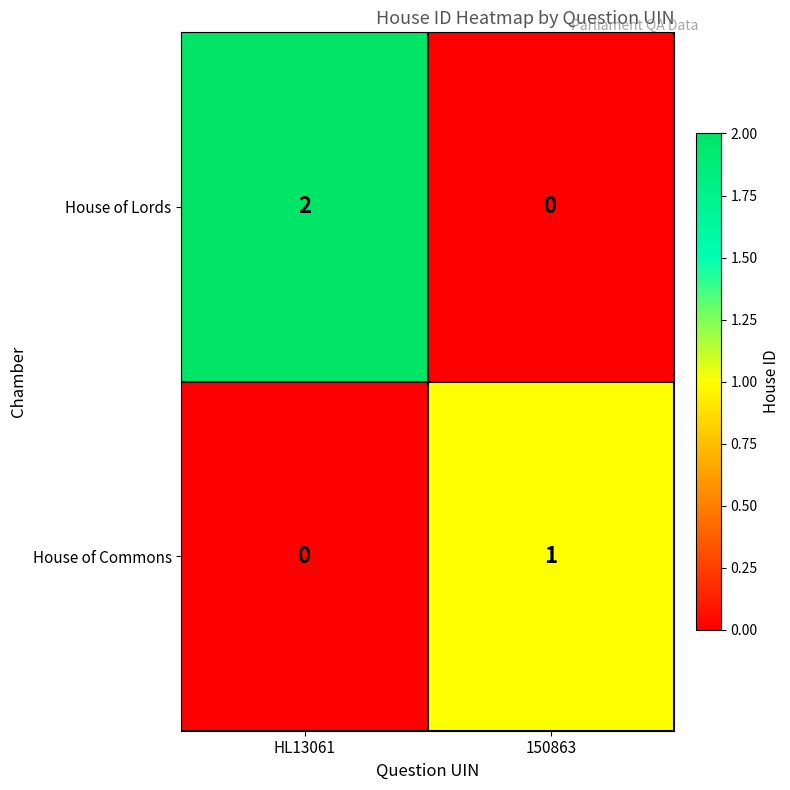

At which label is House of Commons closest to 0?

HL13061